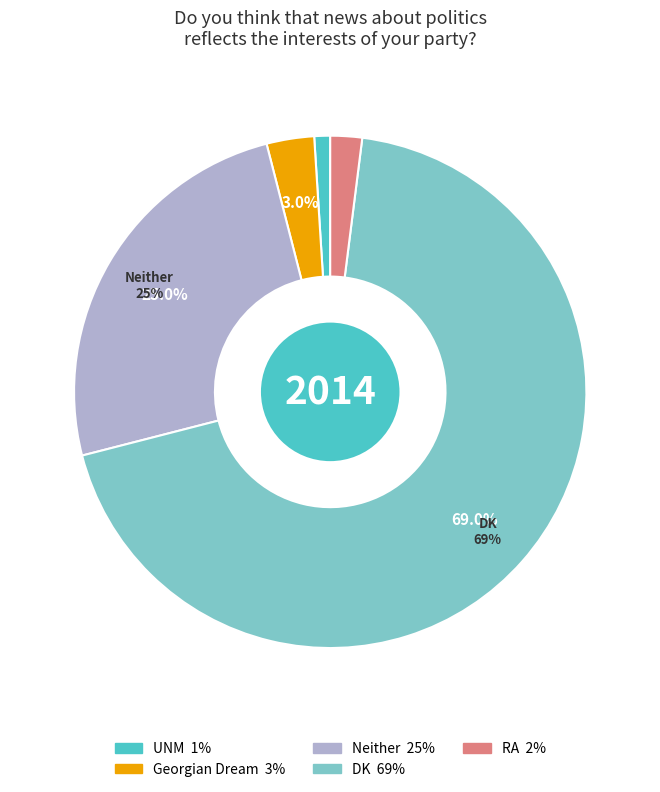

To the nearest percent, what is the difference between the largest and smallest slice percentages?

68%